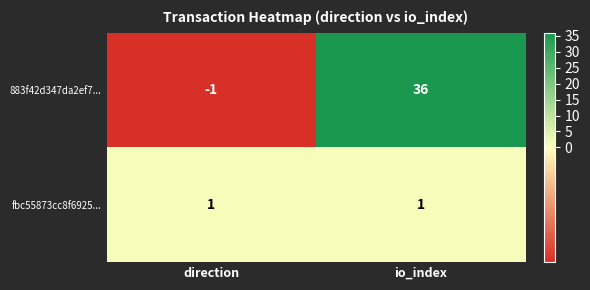

What is the sum of all 883f42d347da2ef7... values?

35